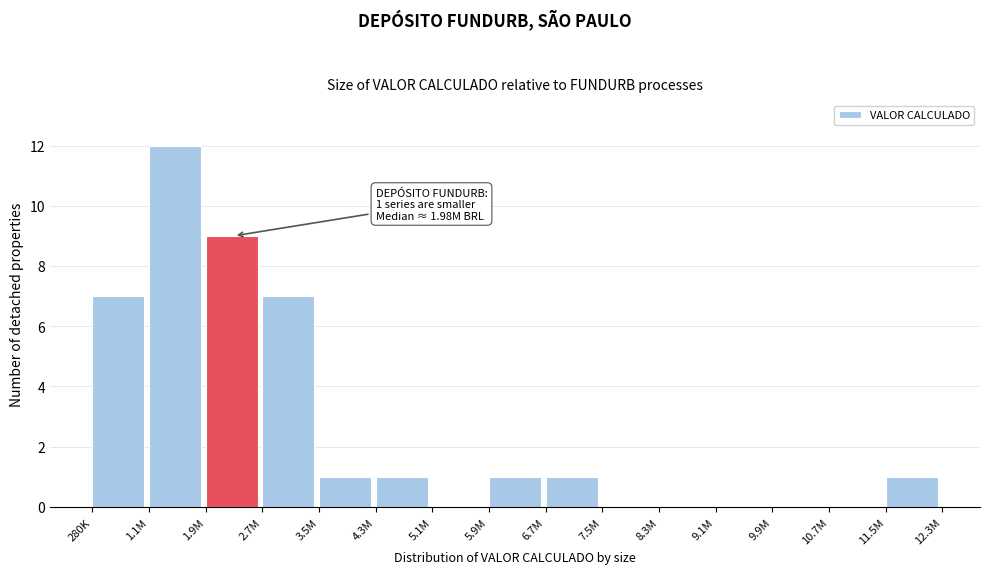

Reading right to left, list all the values displayed in this chart.

11.5M=1	10.7M=0	9.9M=0	9.1M=0	8.3M=0	7.5M=0	6.7M=1	5.9M=1	5.1M=0	4.3M=1	3.5M=1	2.7M=7	1.9M=9	1.1M=12	280K=7